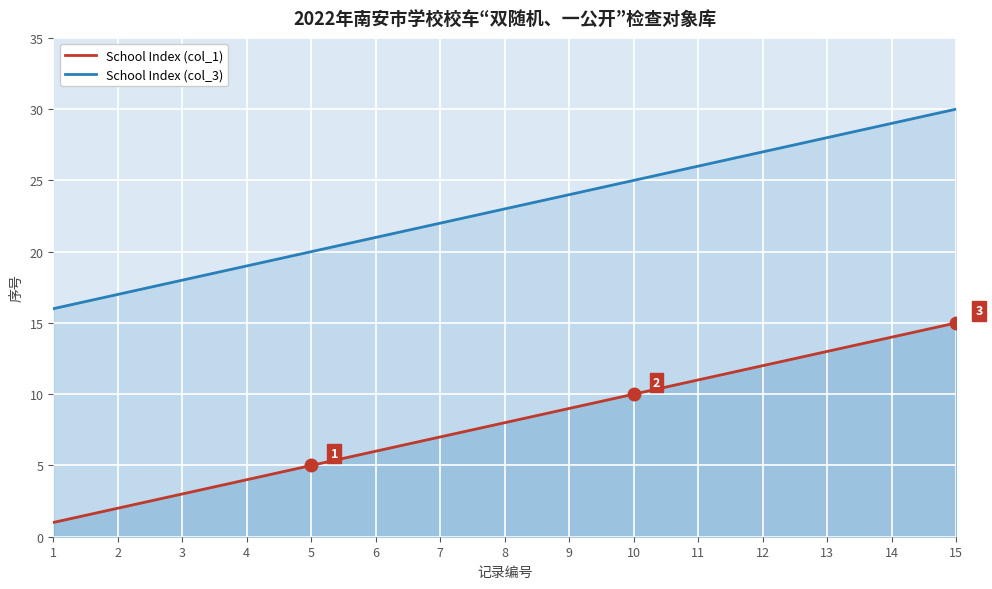

Which series has the largest range (max minus min)?

School Index (col_1)